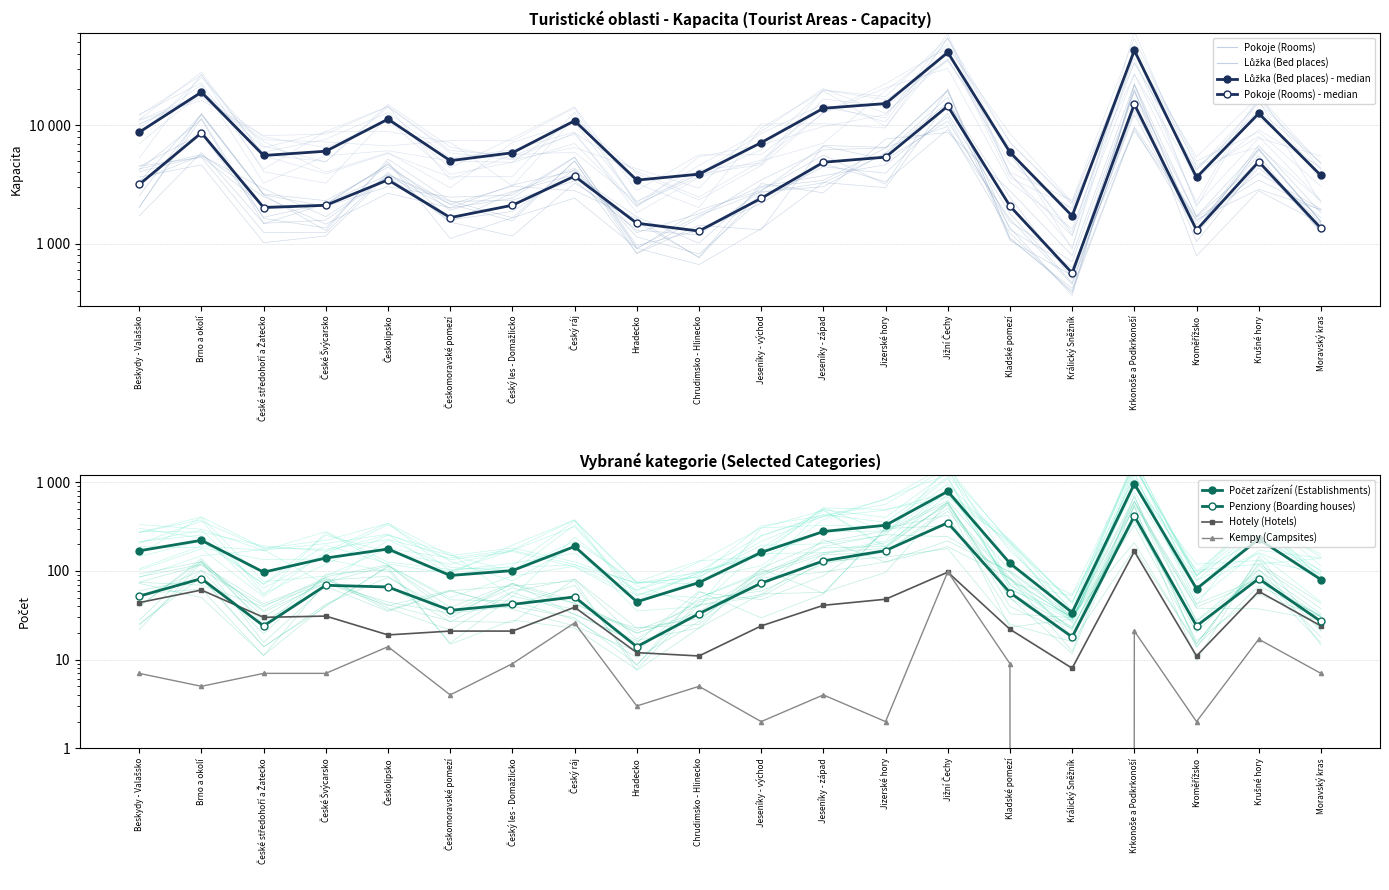

Is the value of Lůžka (Bed places) at Chrudimsko - Hlinecko greater than the value of Pokoje (Rooms) at Český les - Domažlicko?

Yes